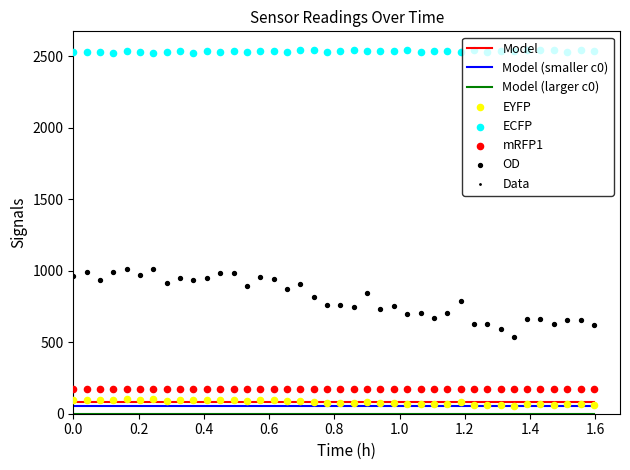

What is the minimum value for Model?

81.1